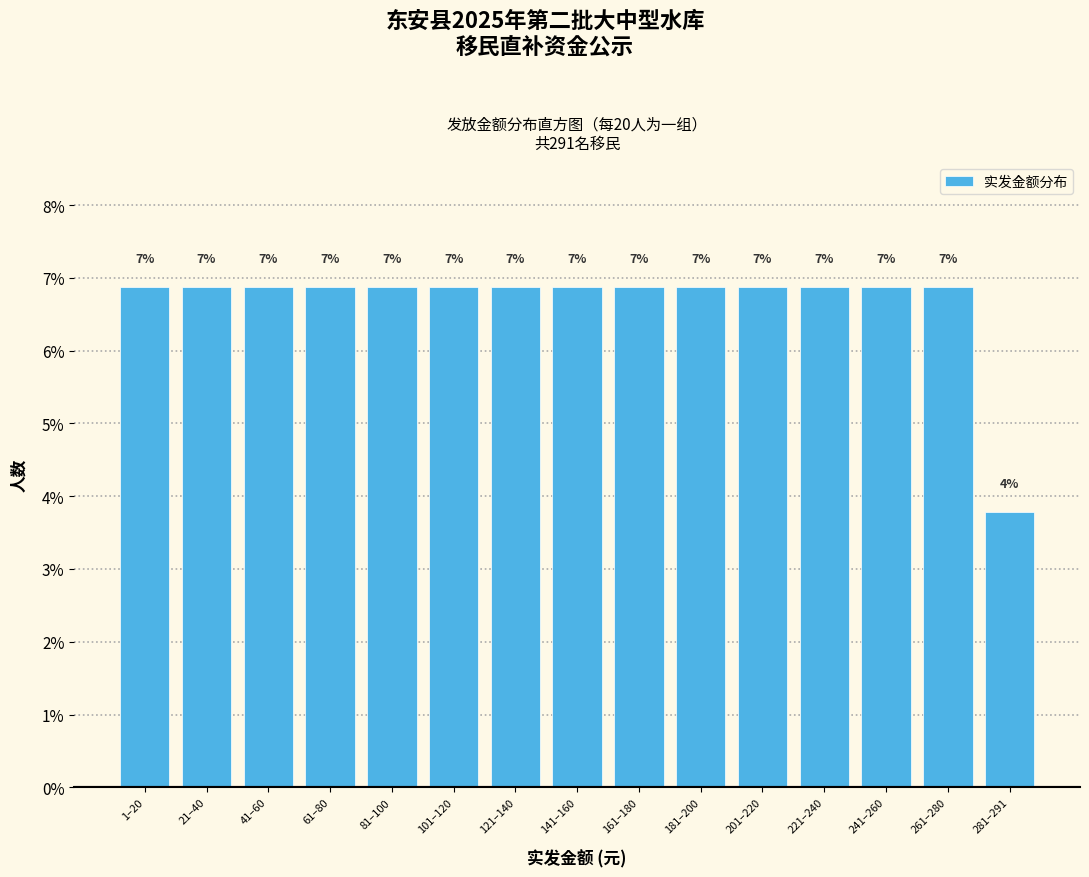

Are the bars horizontal?

No